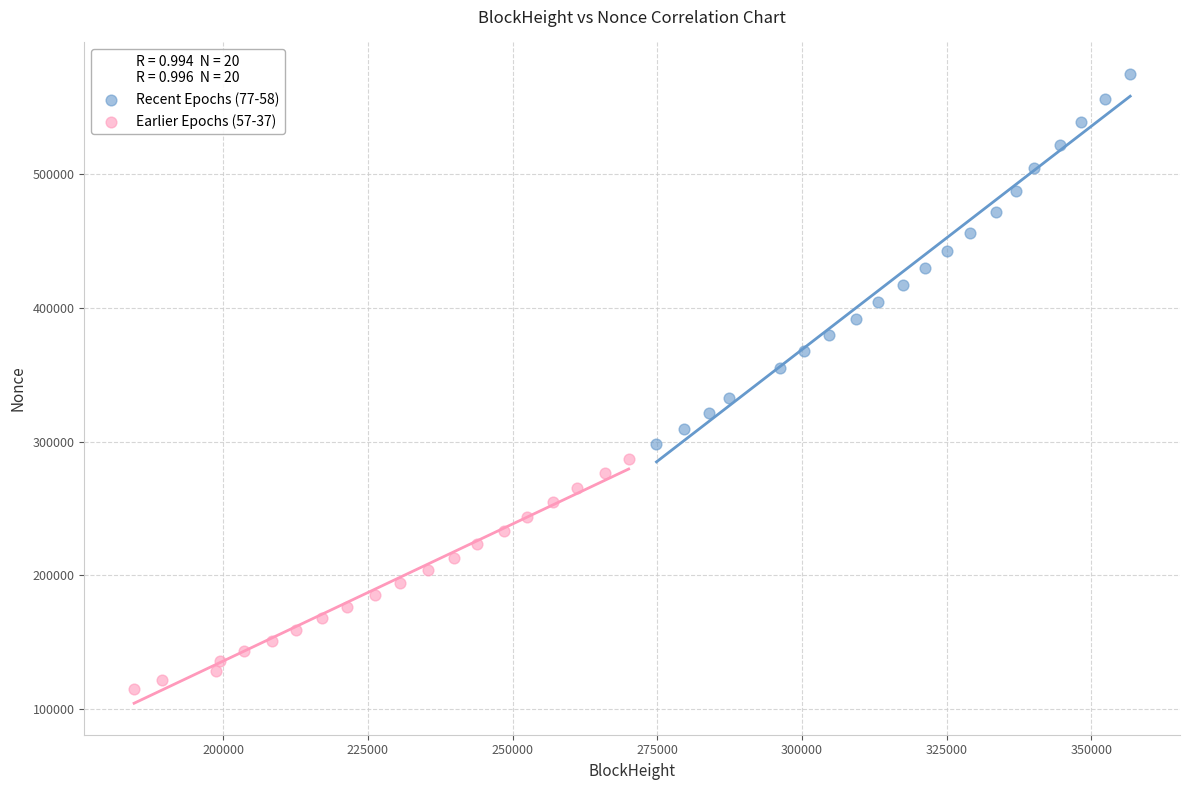

What are all the series names shown in the legend?

Recent Epochs (77-58), Earlier Epochs (57-37)